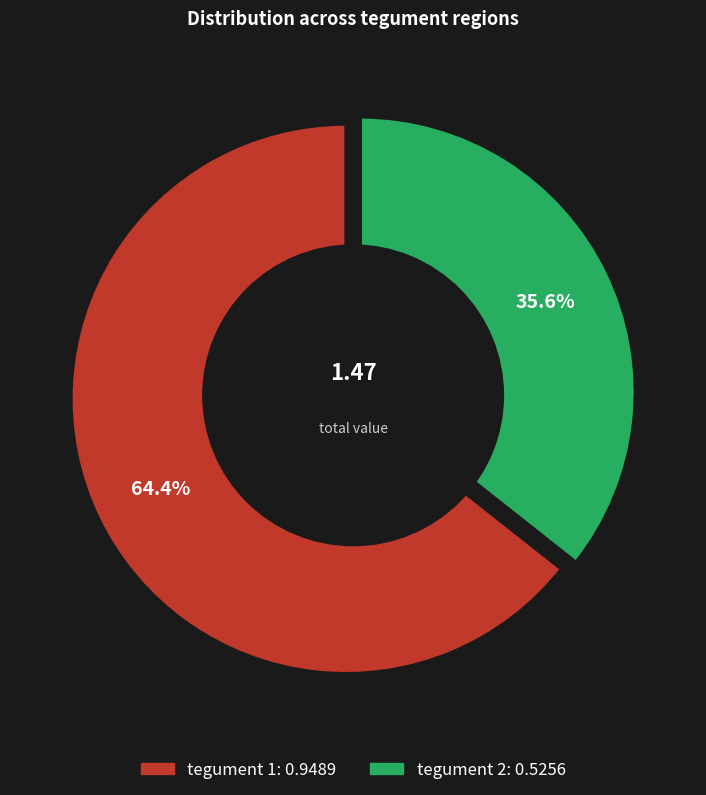

What is the largest slice in the pie chart?

tegument 1